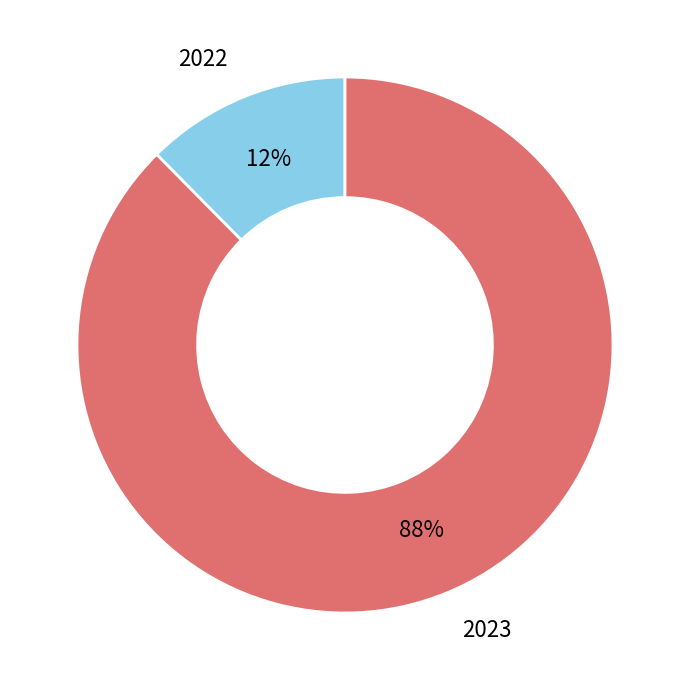

How many segments does this pie chart have?

2